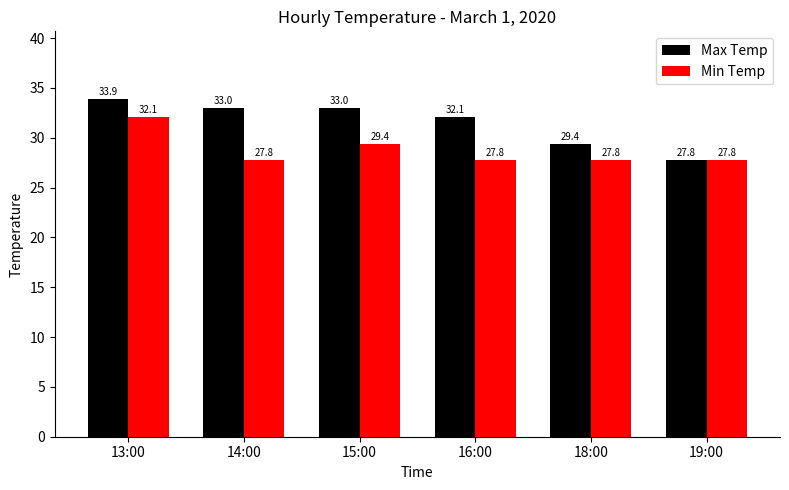

True or false: Min Temp has a value of 13.2 at 13:00.

False